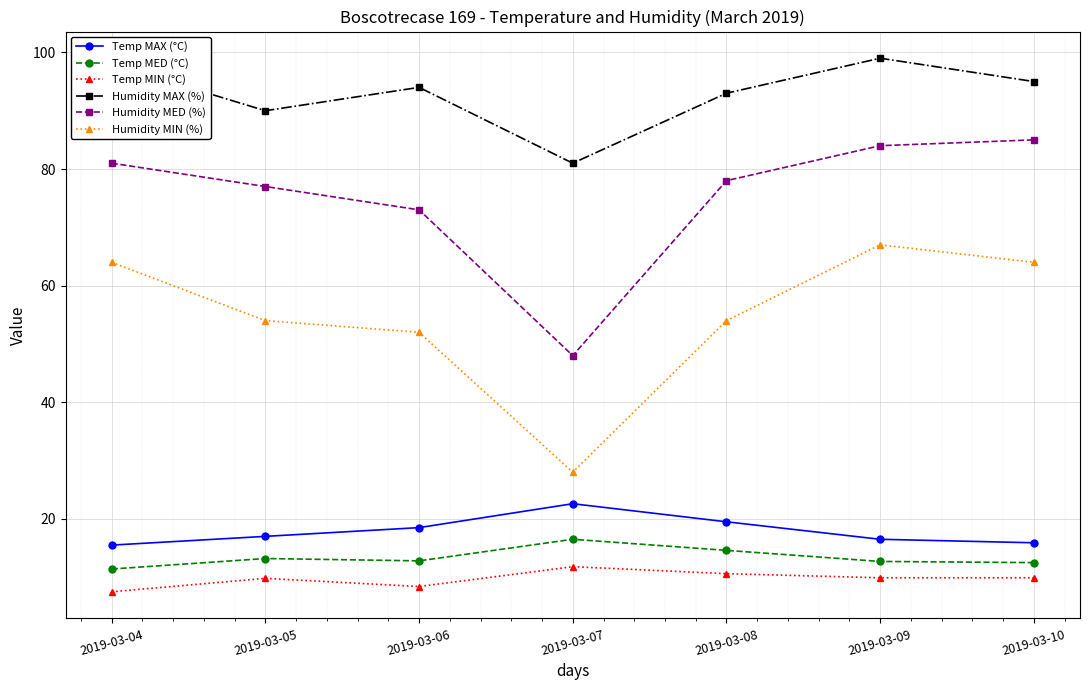

Is this an area chart (filled region under the line)?

No